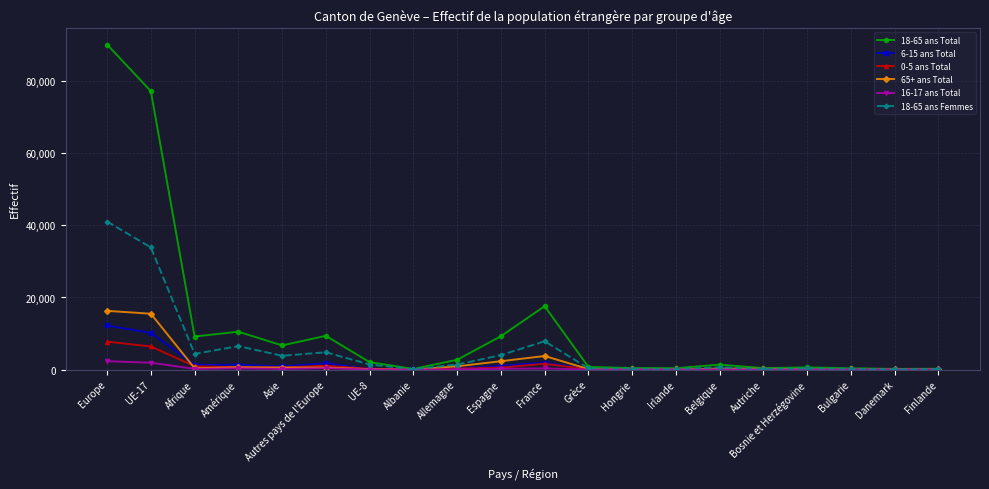

Where is the first local maximum for 18-65 ans Total?

Amérique